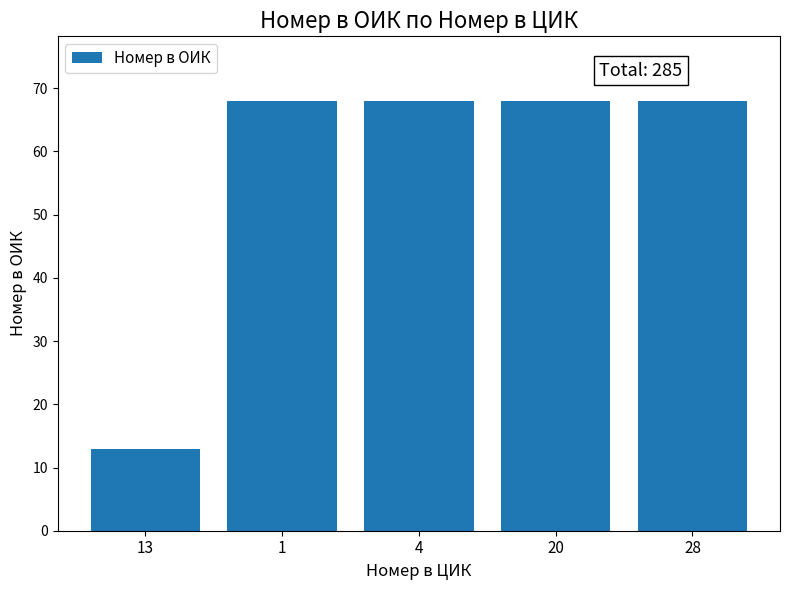

Is it true that the value at 28 is 27?

False